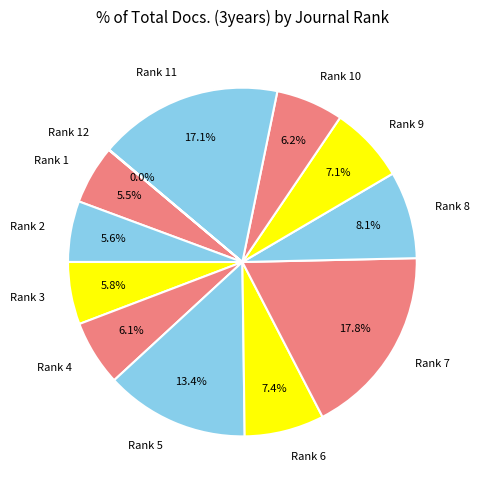

Does Rank 3 represent more than half of the total?

No